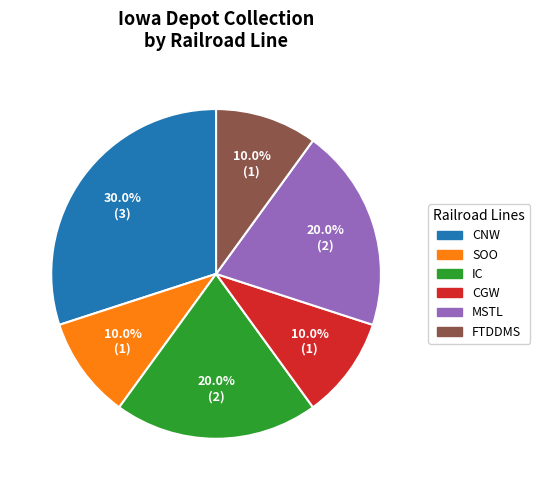

What is the ratio of the value at CGW to the value at MSTL?

0.5